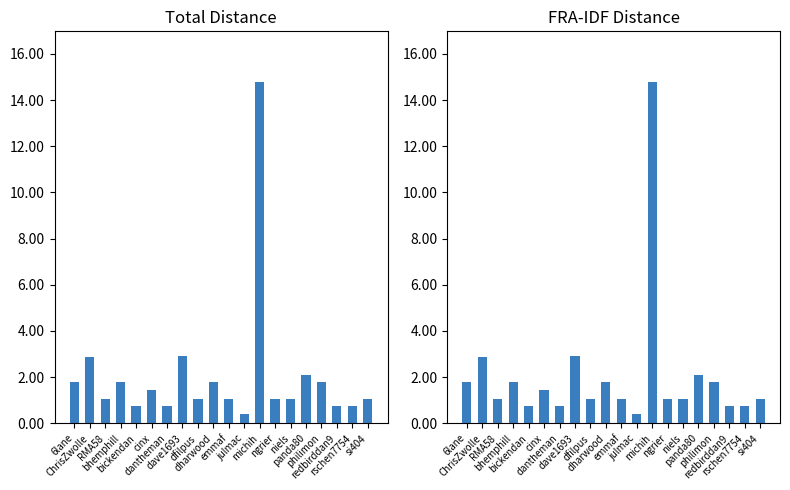

What is the difference between the maximum and minimum values in the FRA-IDF series?

14.4